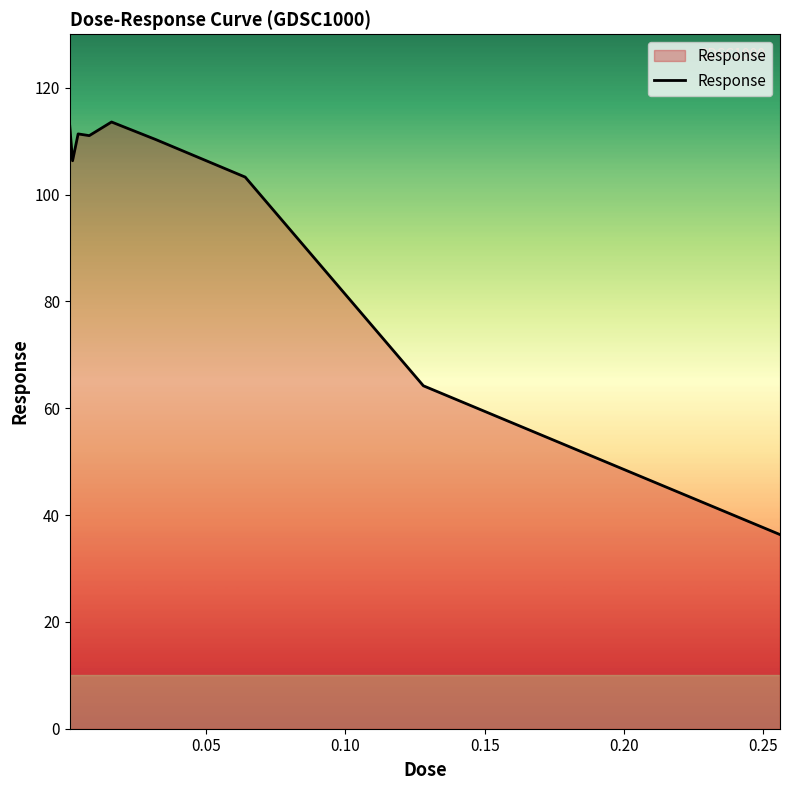

What is the greatest value displayed?

113.6